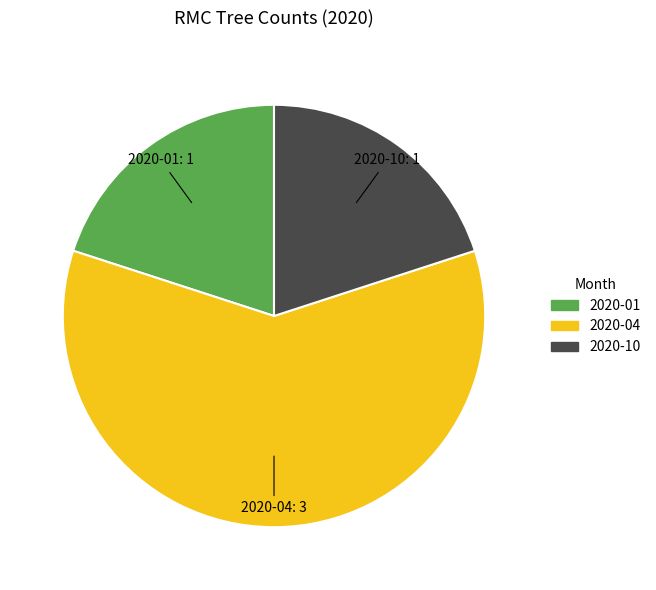

What is the largest slice in the pie chart?

2020-04